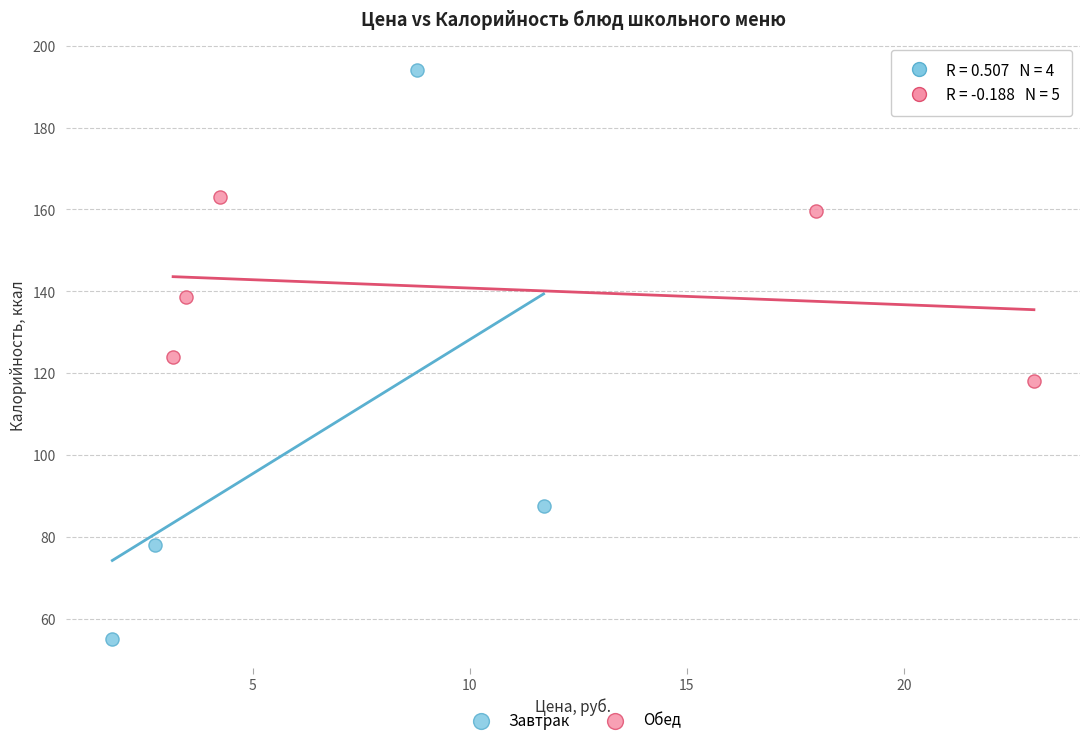

Which series has the widest spread of Y values?

Завтрак